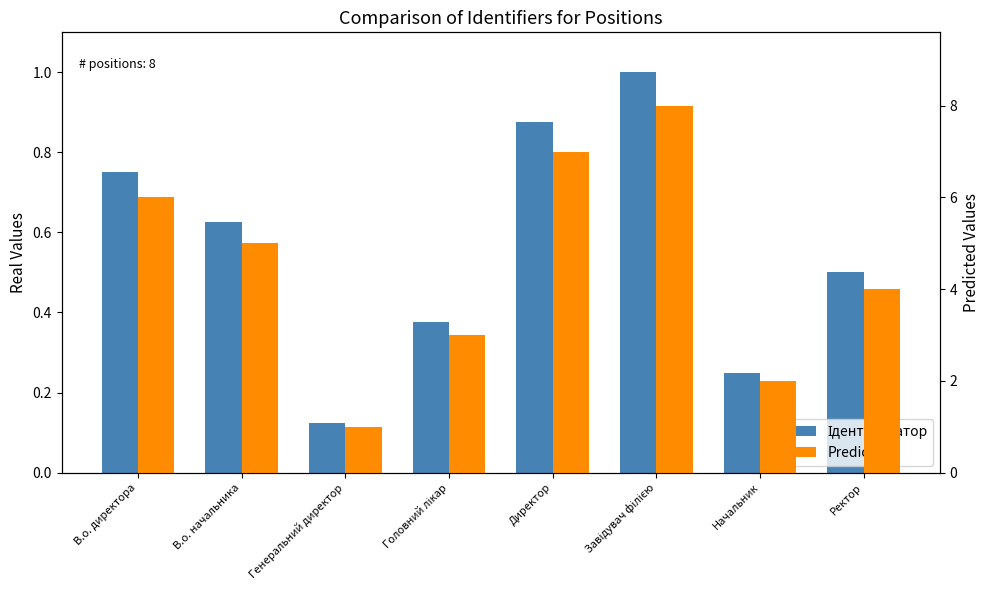

Is the value of Predicted at В.о. начальника greater than the value of Ідентифікатор at Головний лікар?

Yes